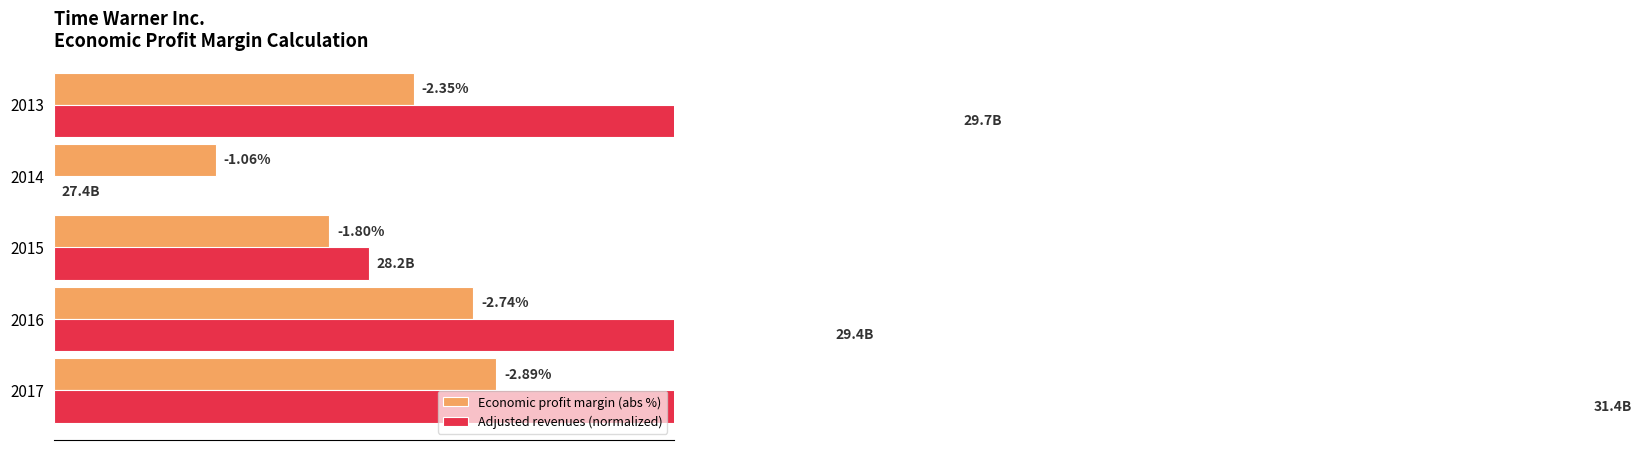

Which series has the largest range (max minus min)?

Adjusted revenues (normalized)